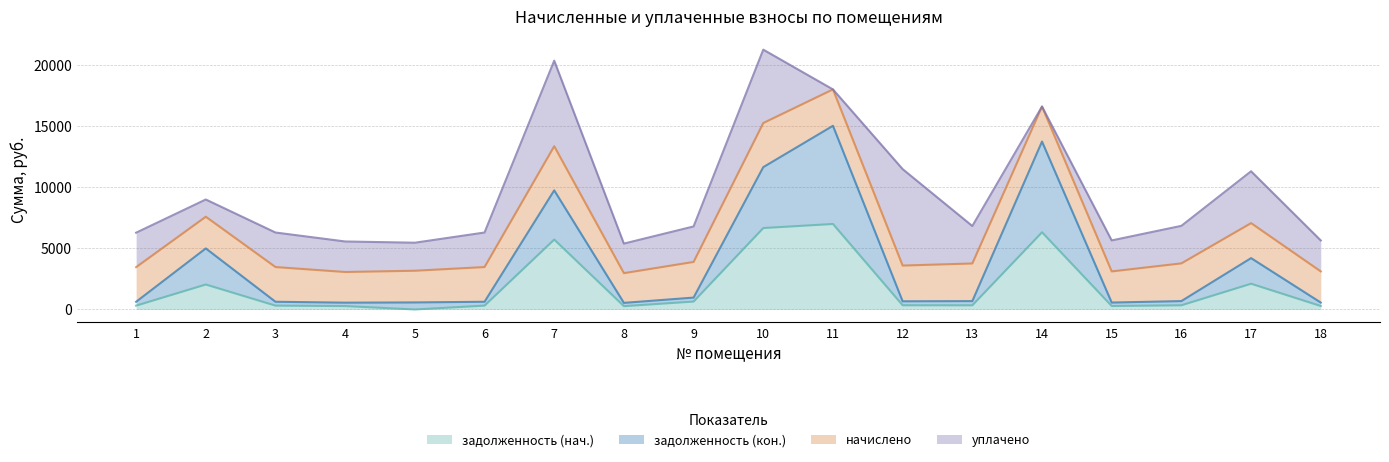

What are all the series names shown in the legend?

задолженность (нач.), задолженность (кон.), начислено, уплачено